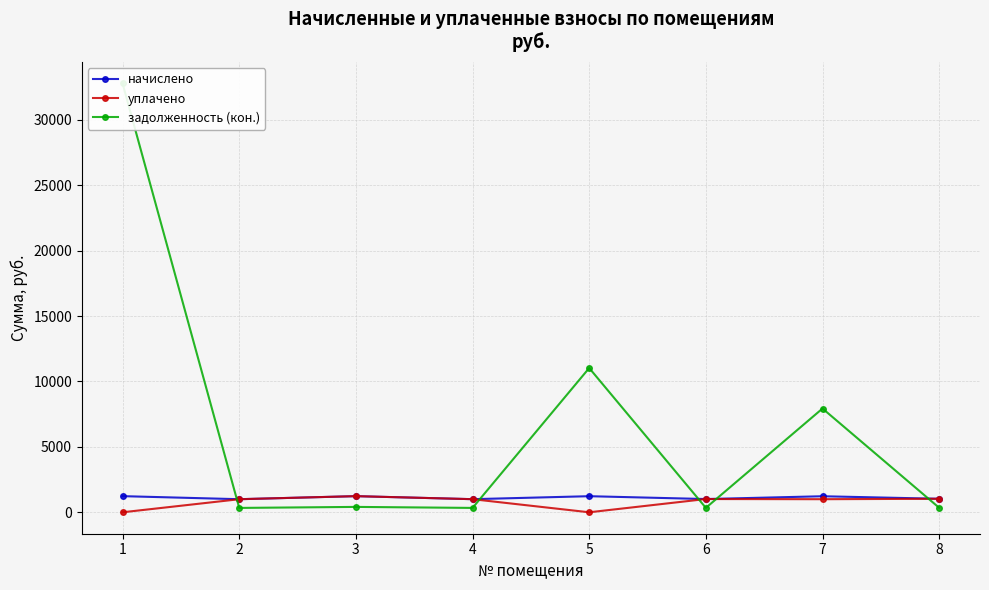

The начислено series shows 1225.5 at 7. True or false?

True